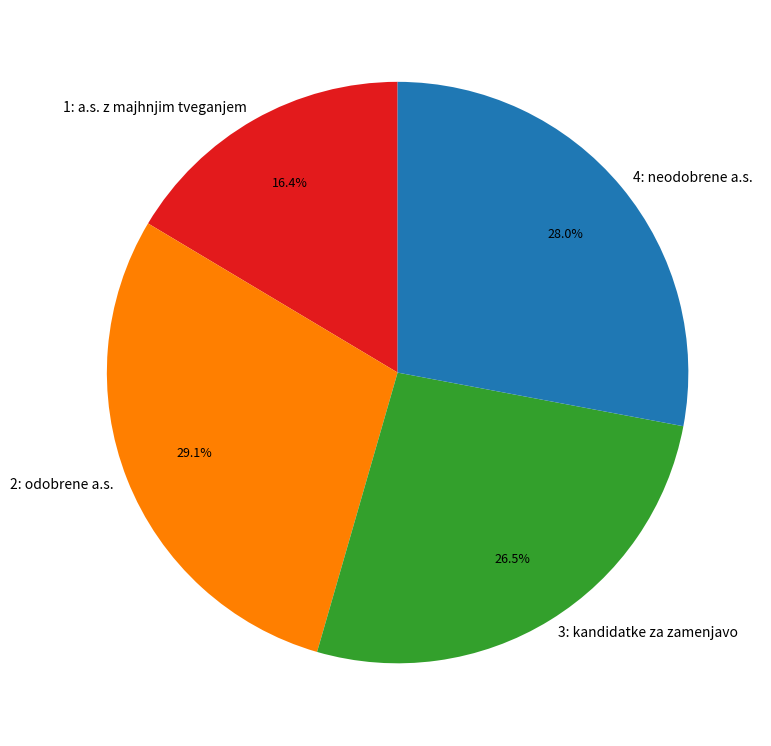

Which slice is the largest?

2: odobrene a.s.